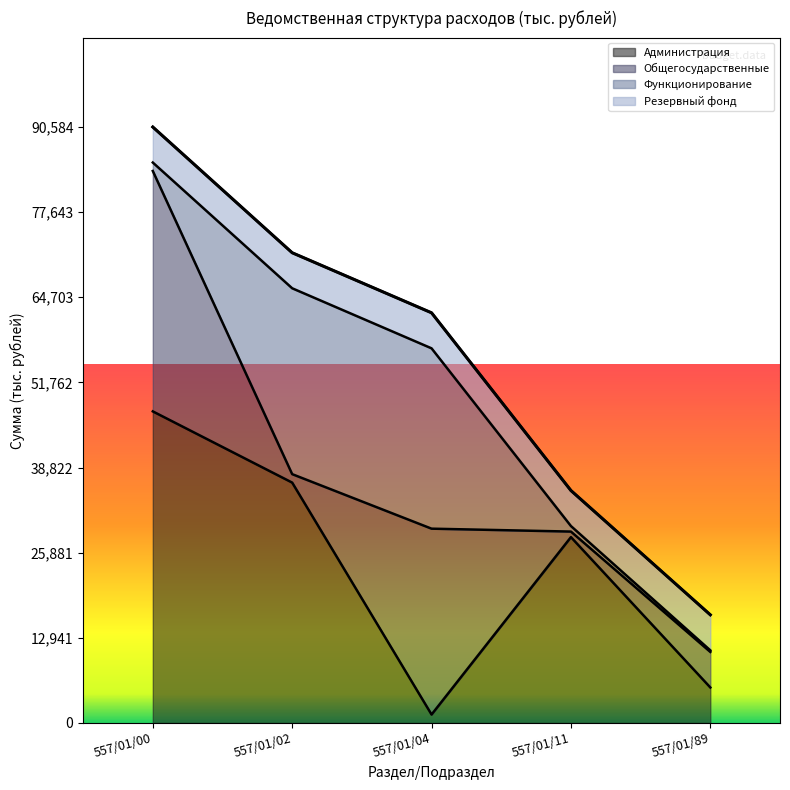

In Общегосударственные, how many points are lower than both neighbors (excluding endpoints)?

2